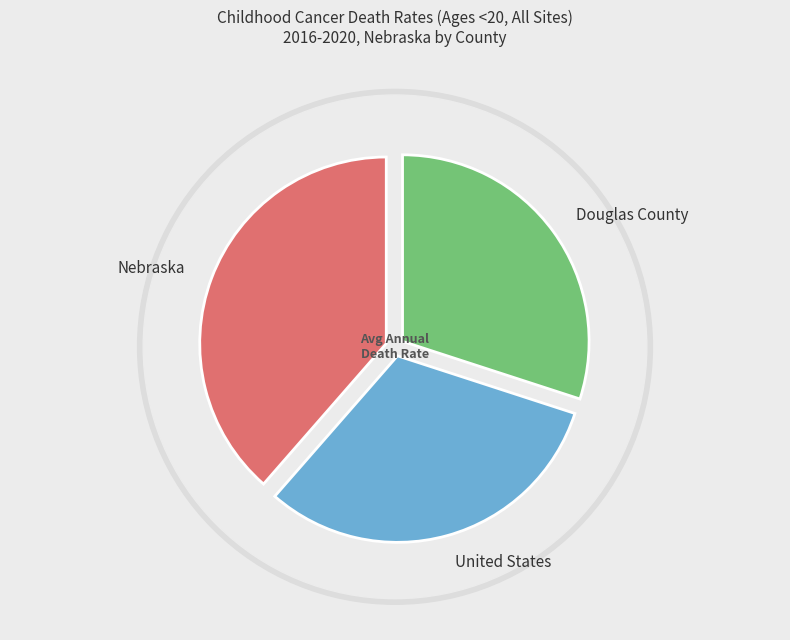

To the nearest percent, what is the average slice percentage?

33%